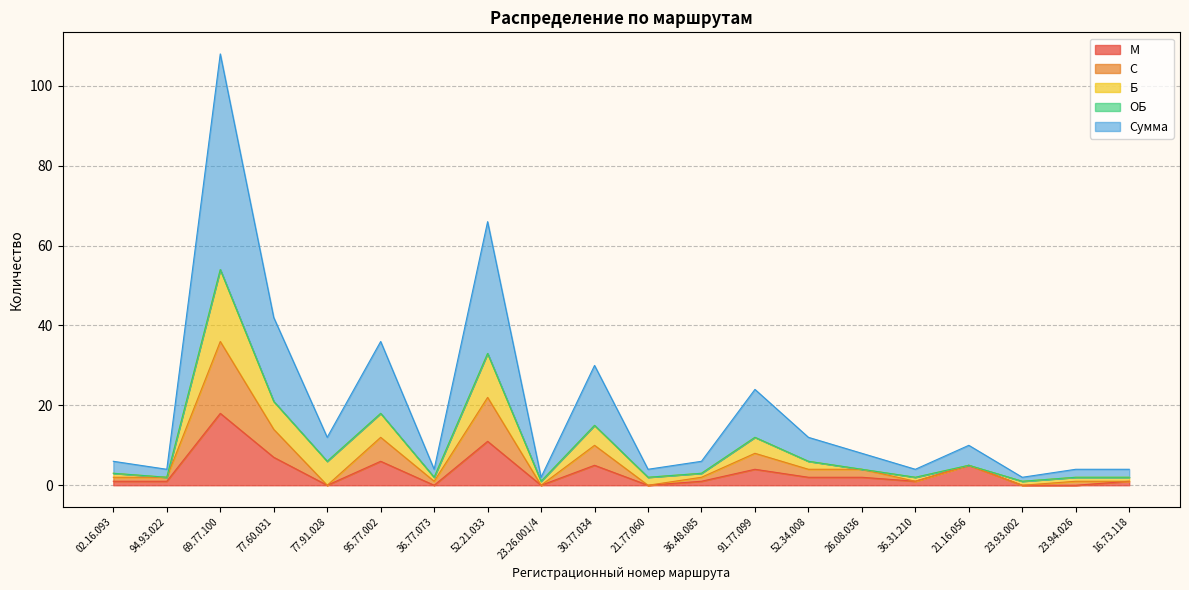

How many interior local peaks does the С series have?

6